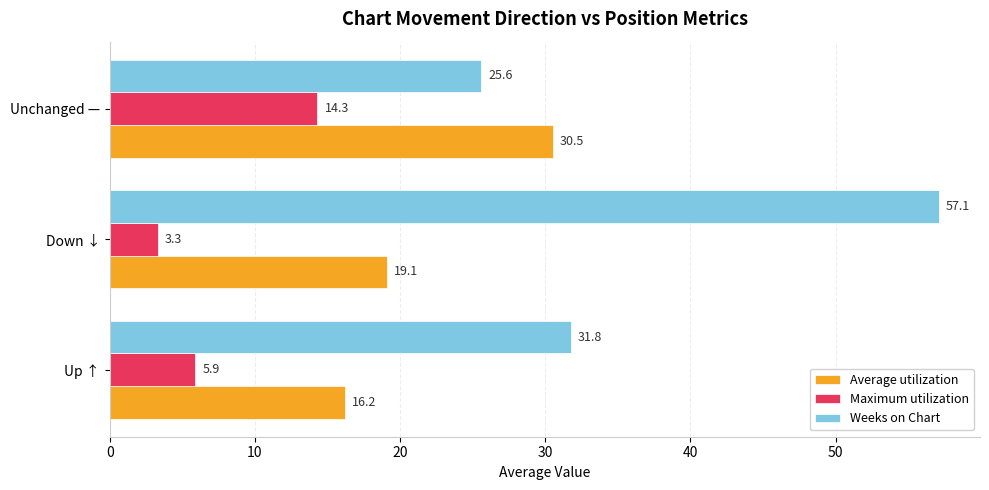

Rank the series at Down ↓ from lowest to highest value.

Maximum utilization, Average utilization, Weeks on Chart